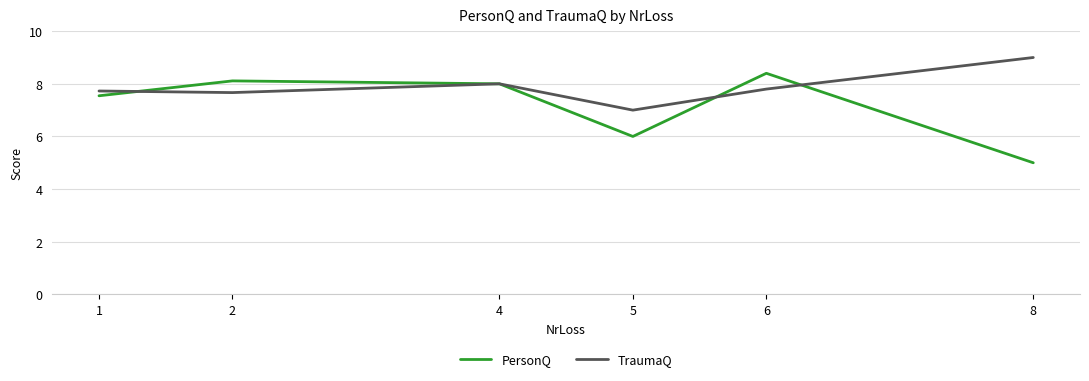

Does the chart have visible grid lines?

Yes